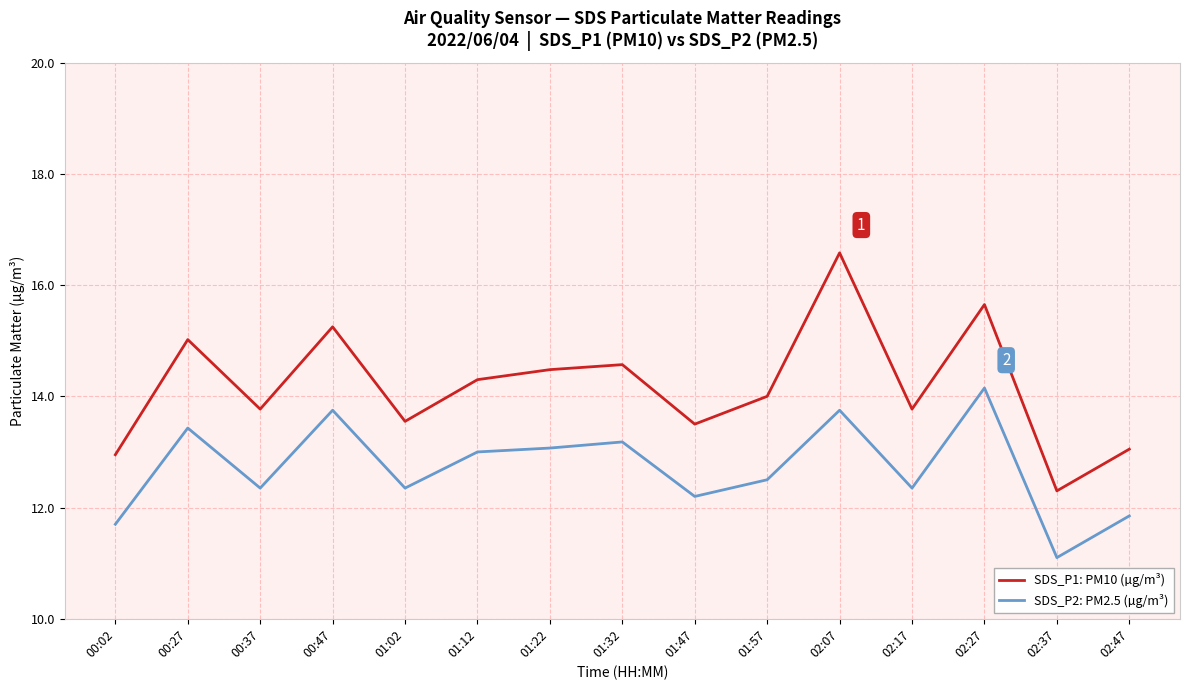

Which label corresponds to the smallest value in the chart?

02:37